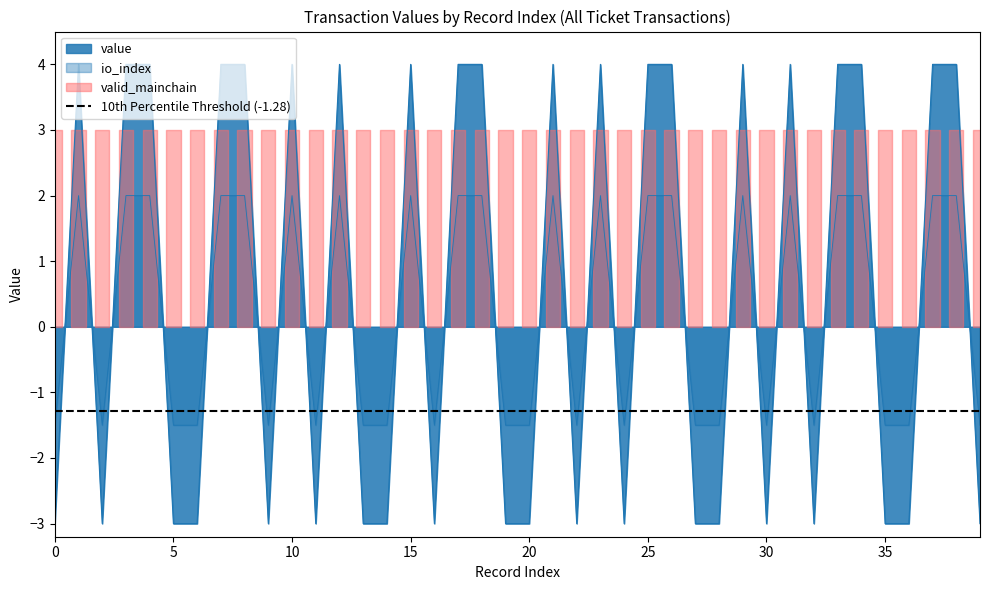

True or false: value has more than 2 interior local peaks.

True